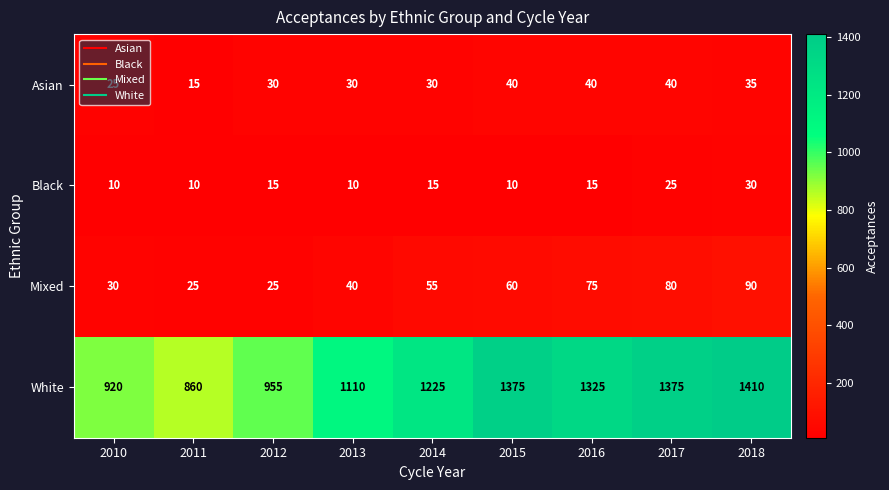

True or false: Asian has a value of 30 at 2012.

True